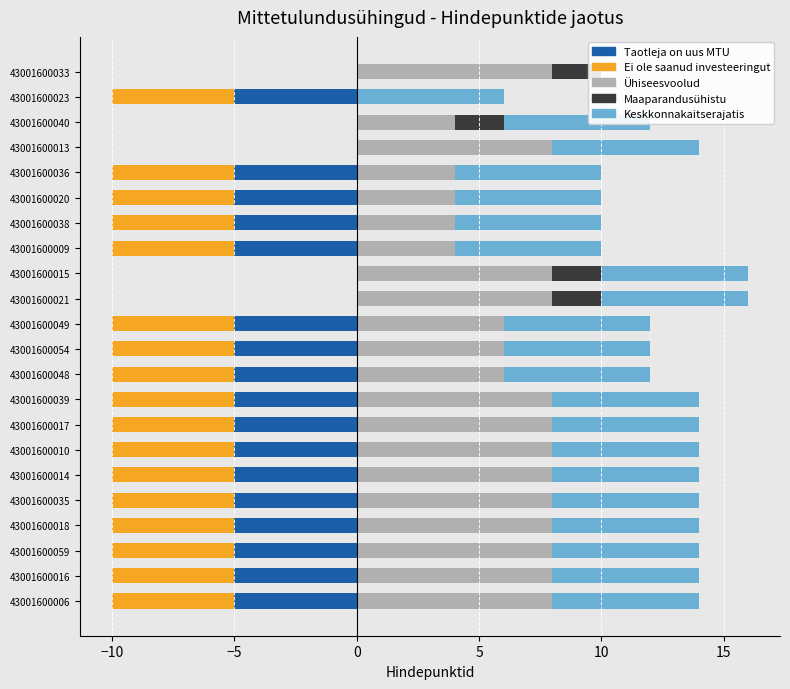

What is the average value of the Taotleja ei ole saanud inv (col_4) series?

-4